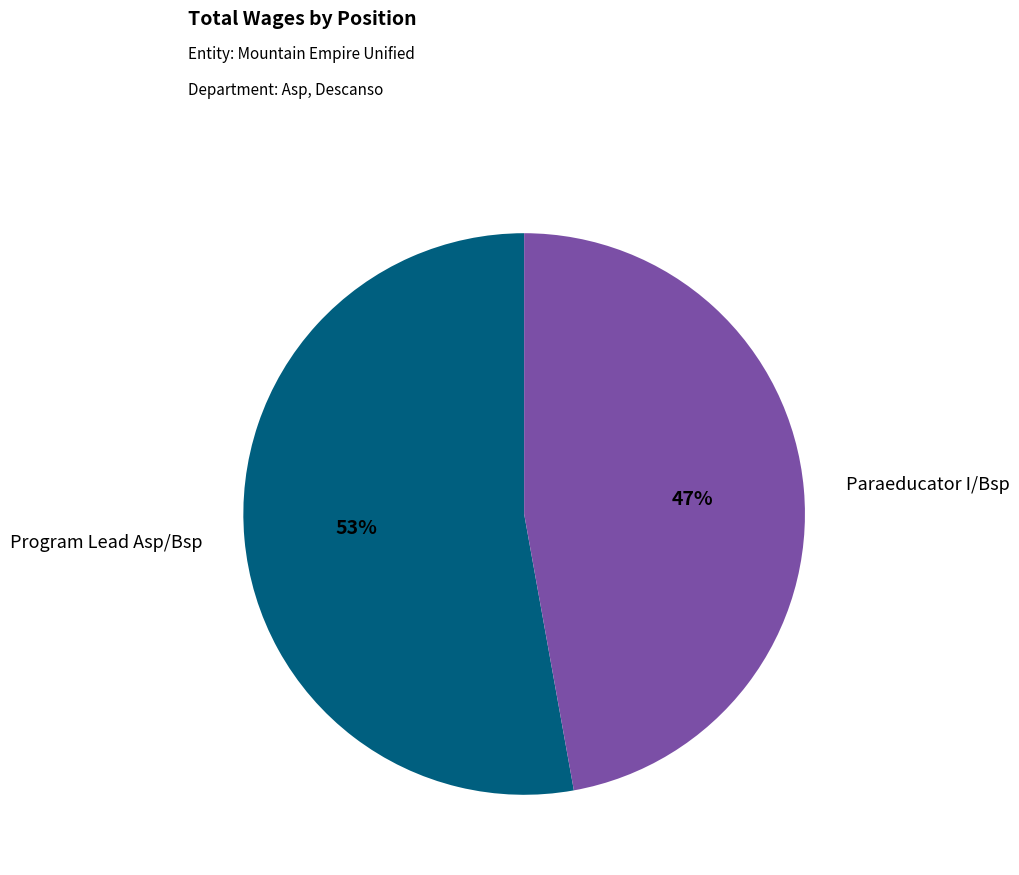

Is Paraeducator I/Bsp the majority of the pie?

No